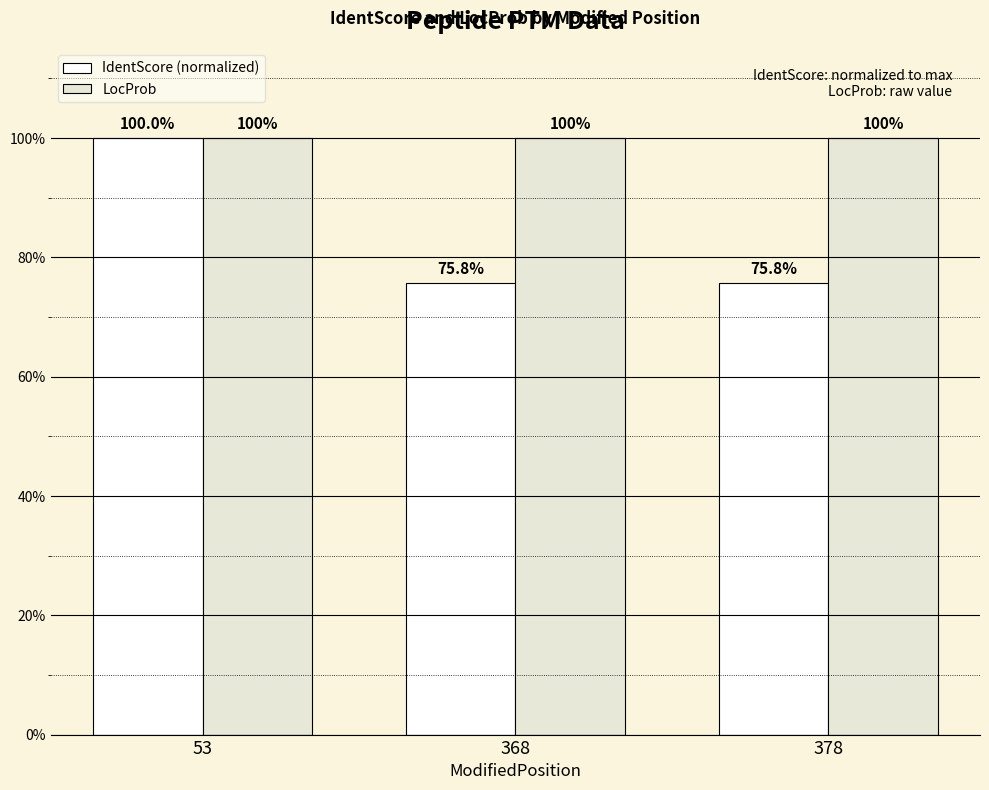

What are all the series names shown in the legend?

IdentScore (normalized), LocProb